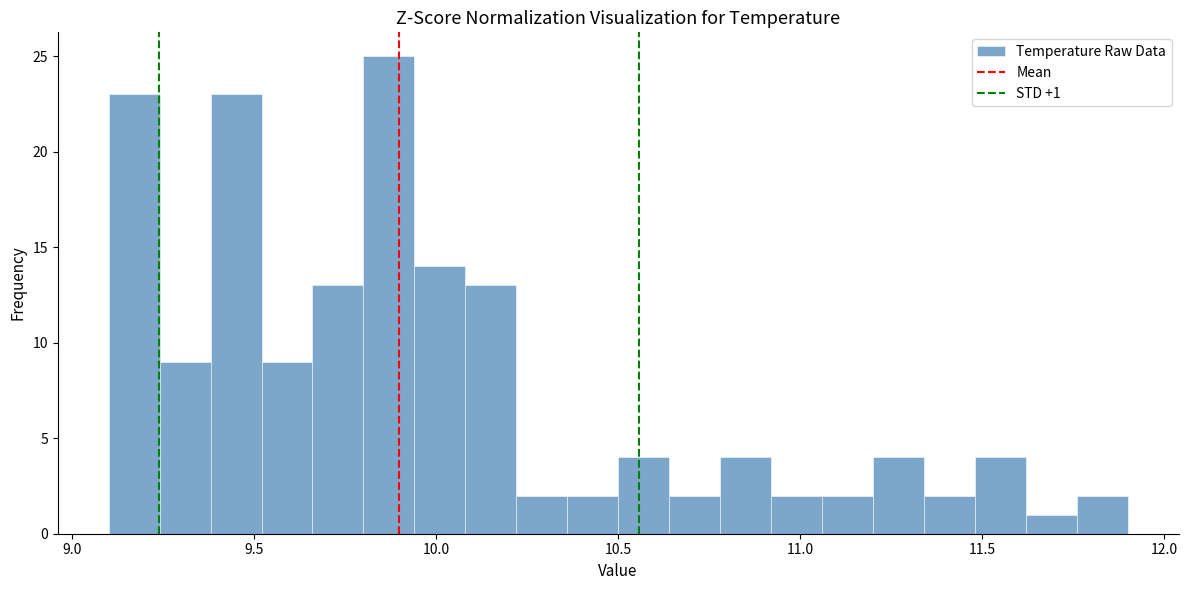

Read against the x-axis, roughly where is the centre of the tallest bar?

9.85